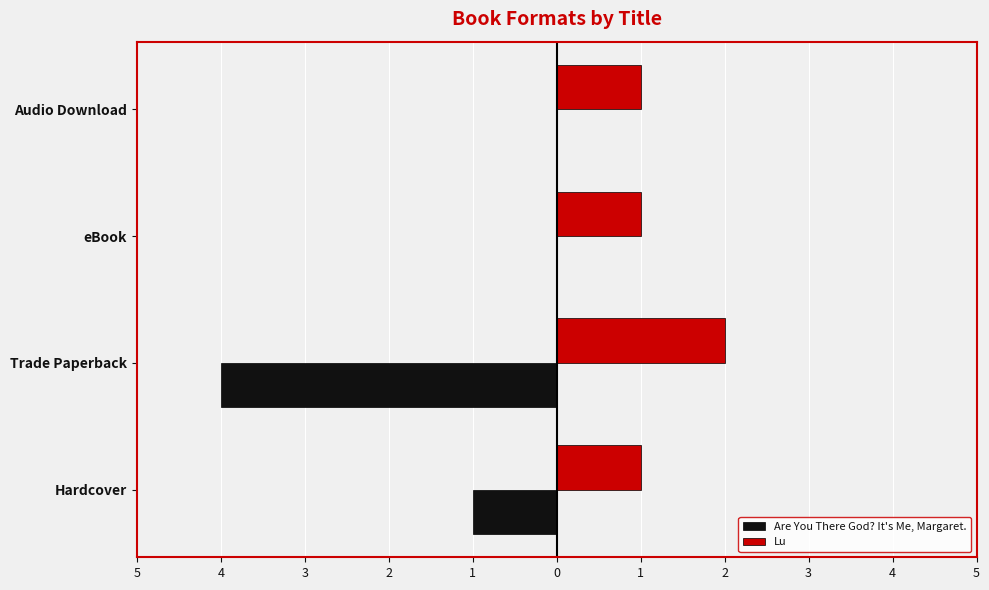

What are all the series names shown in the legend?

Are You There God? It's Me, Margaret., Lu